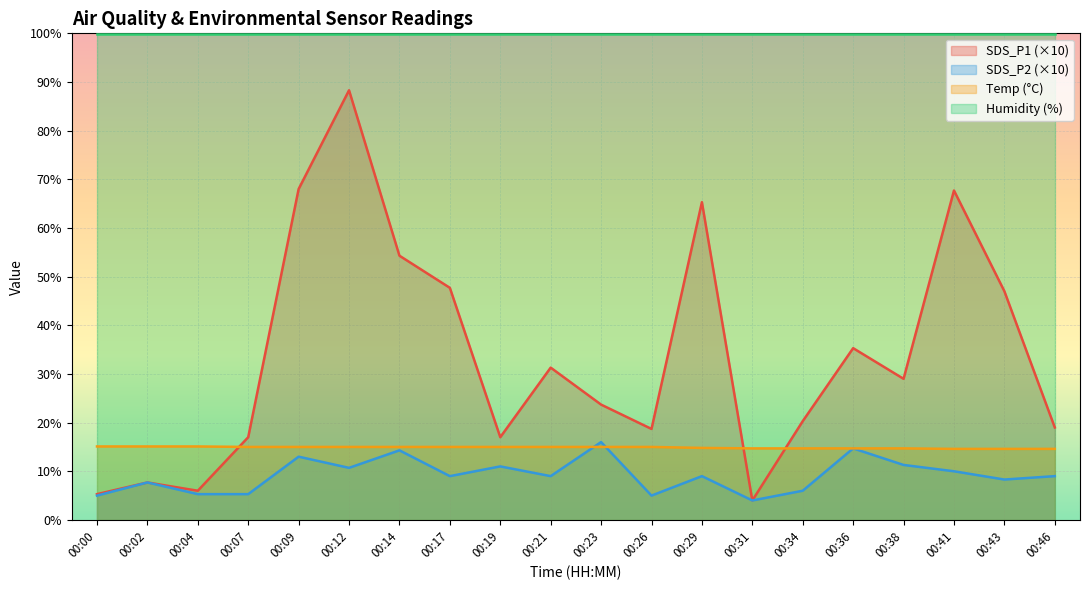

What is the spread (max minus min) of values at 00:38?

88.6